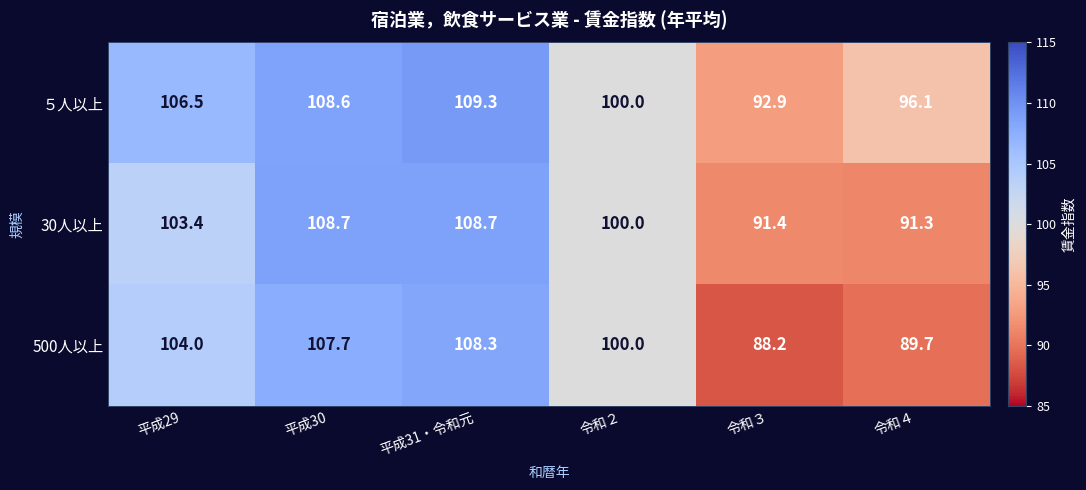

What is the sum of the ５人以上 values at 令和４ and 平成29?

202.6